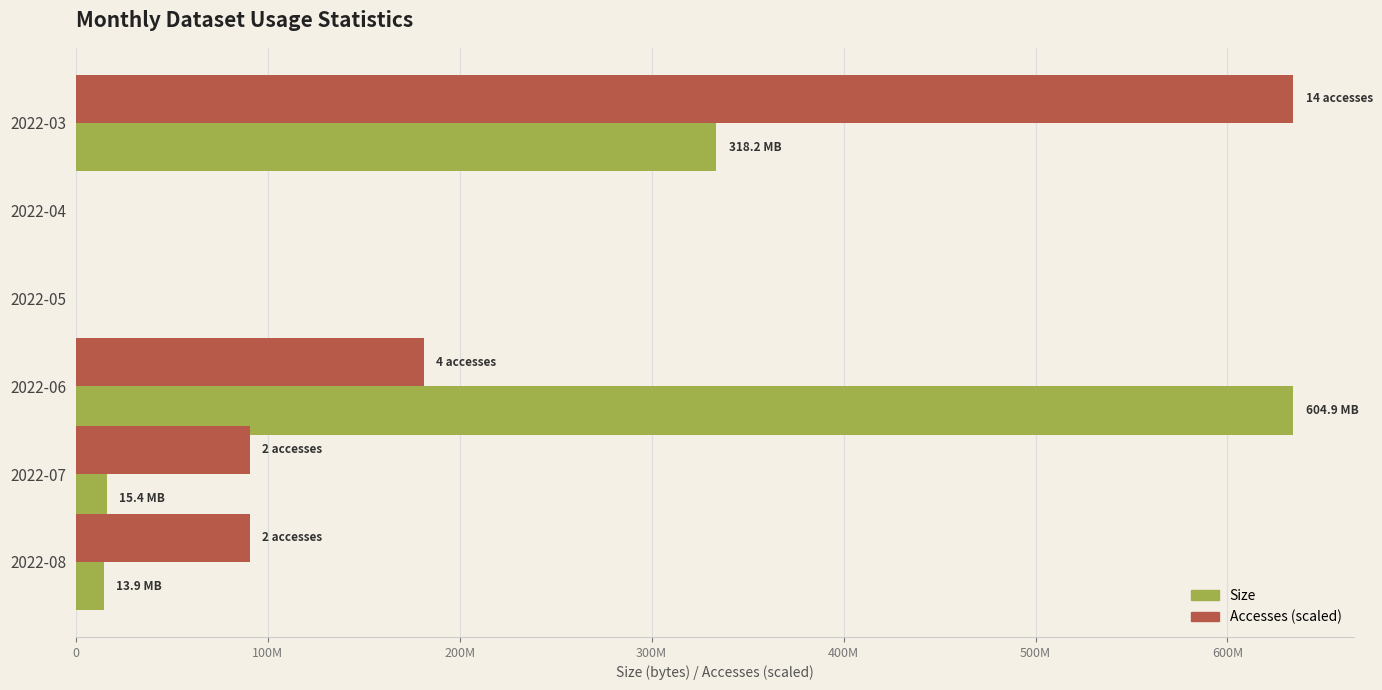

Reading right to left, extract all data points from this chart.

Size: 14593806.0	16160947.0	634321344.0	0.0	0.0	333695744.0
Accesses: 90617334.9	90617334.9	181234669.7	0.0	0.0	634321344.0